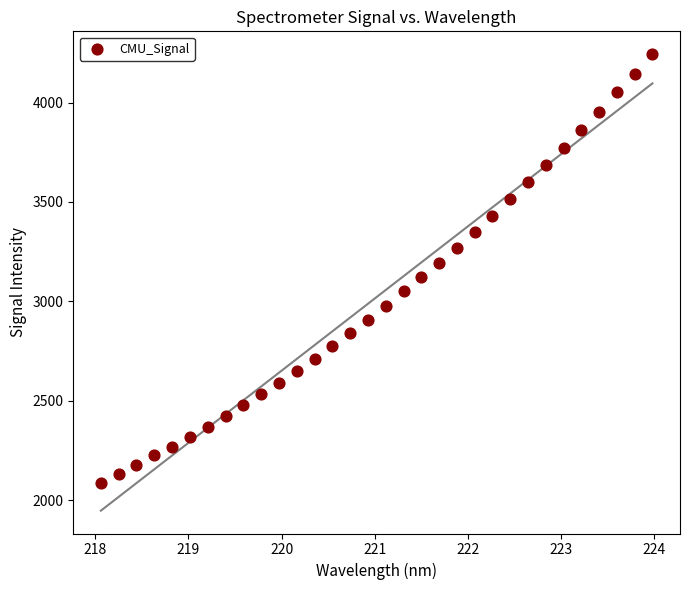

What is the range of X values (max minus min)?

5.9